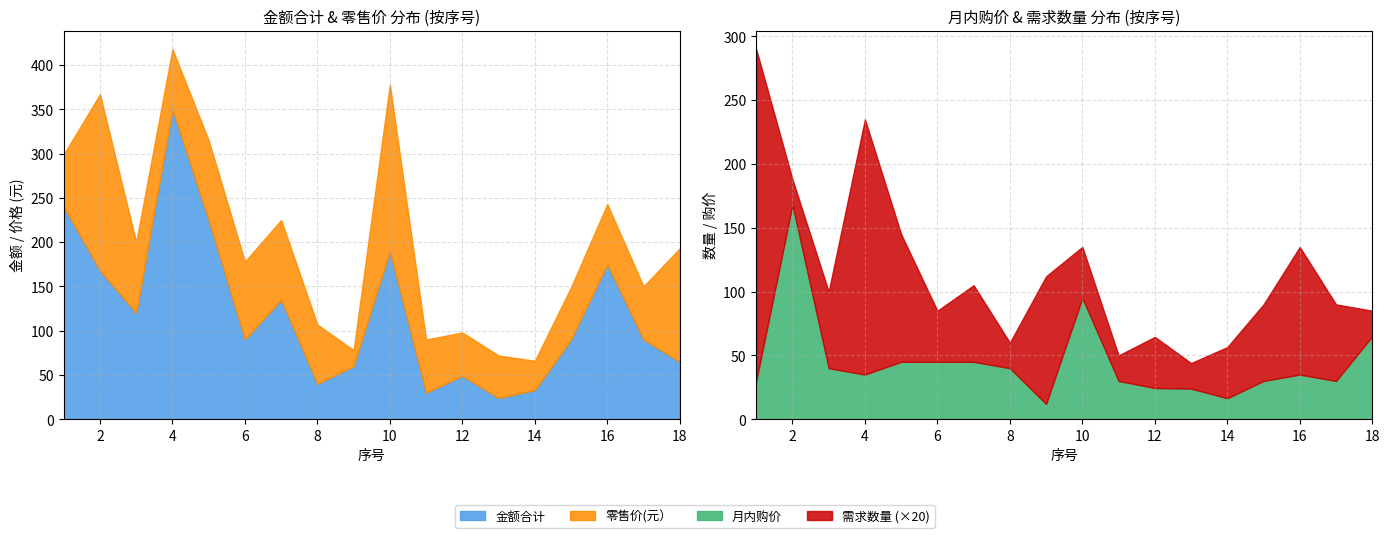

Which series has the largest range (max minus min)?

金额合计